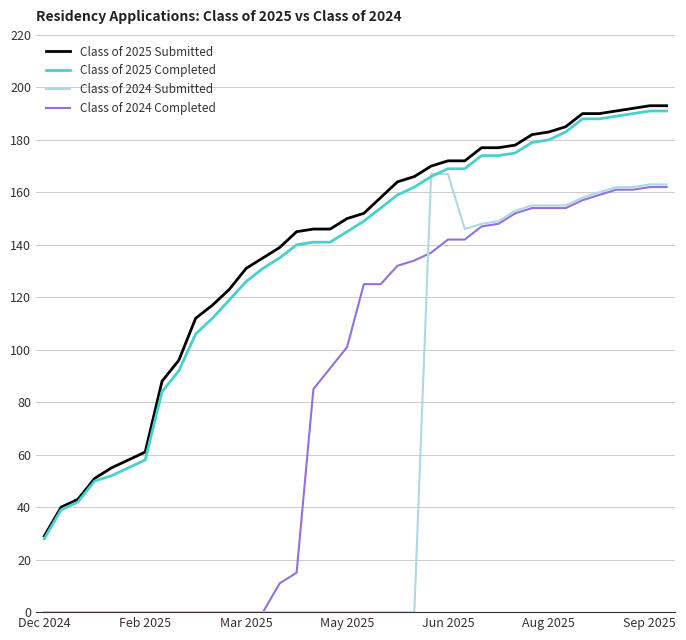

What is the average value of the Class of 2025 Submitted series?

138